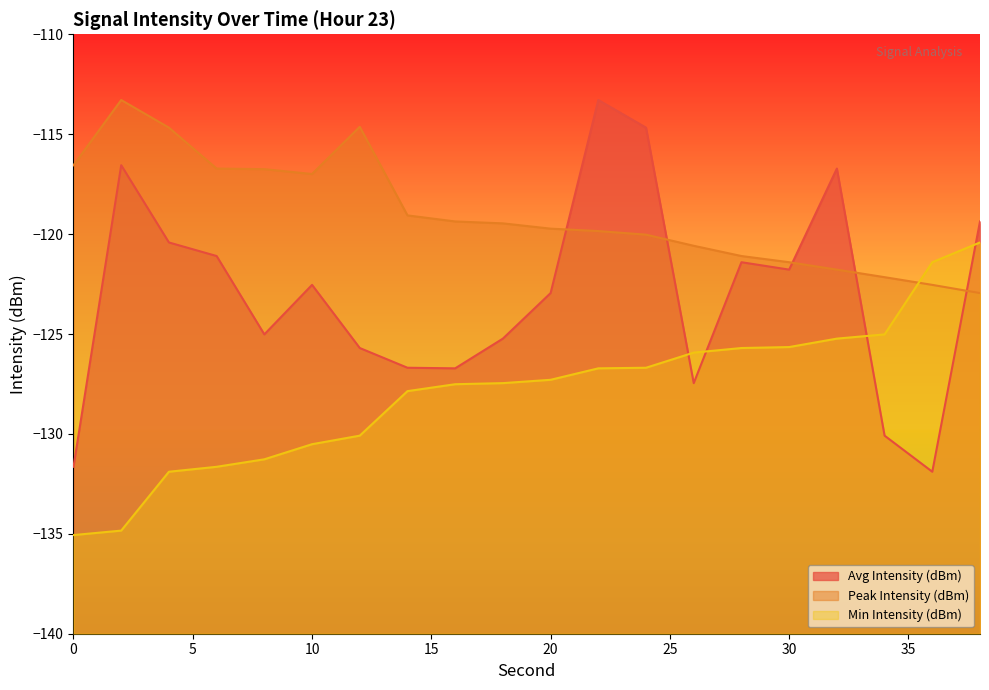

What is the maximum value shown in the chart?

-113.3